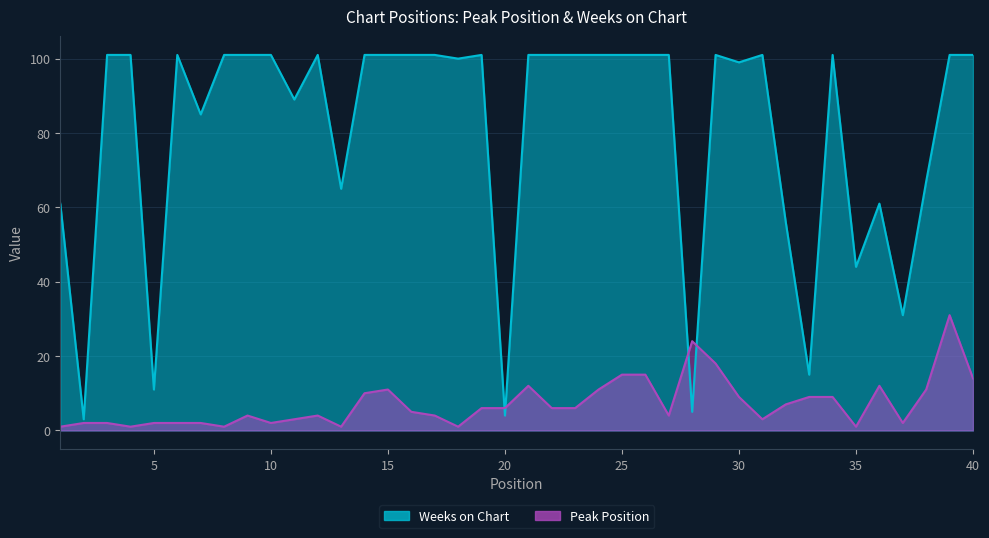

Rank the categories by Weeks on Chart value from lowest to highest.

2, 20, 28, 5, 33, 37, 35, 32, 1, 36, 13, 38, 7, 11, 30, 18, 3, 4, 6, 8, 9, 10, 12, 14, 15, 16, 17, 19, 21, 22, 23, 24, 25, 26, 27, 29, 31, 34, 39, 40